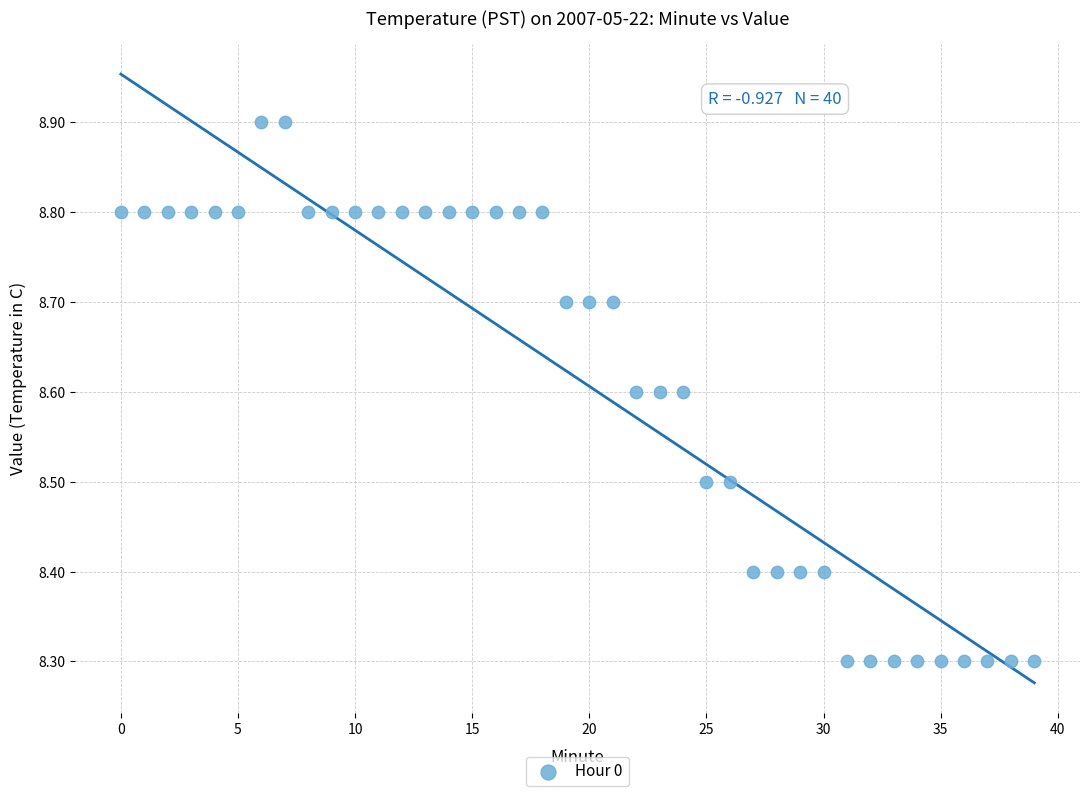

What is the range of Y values (max minus min)?

0.6